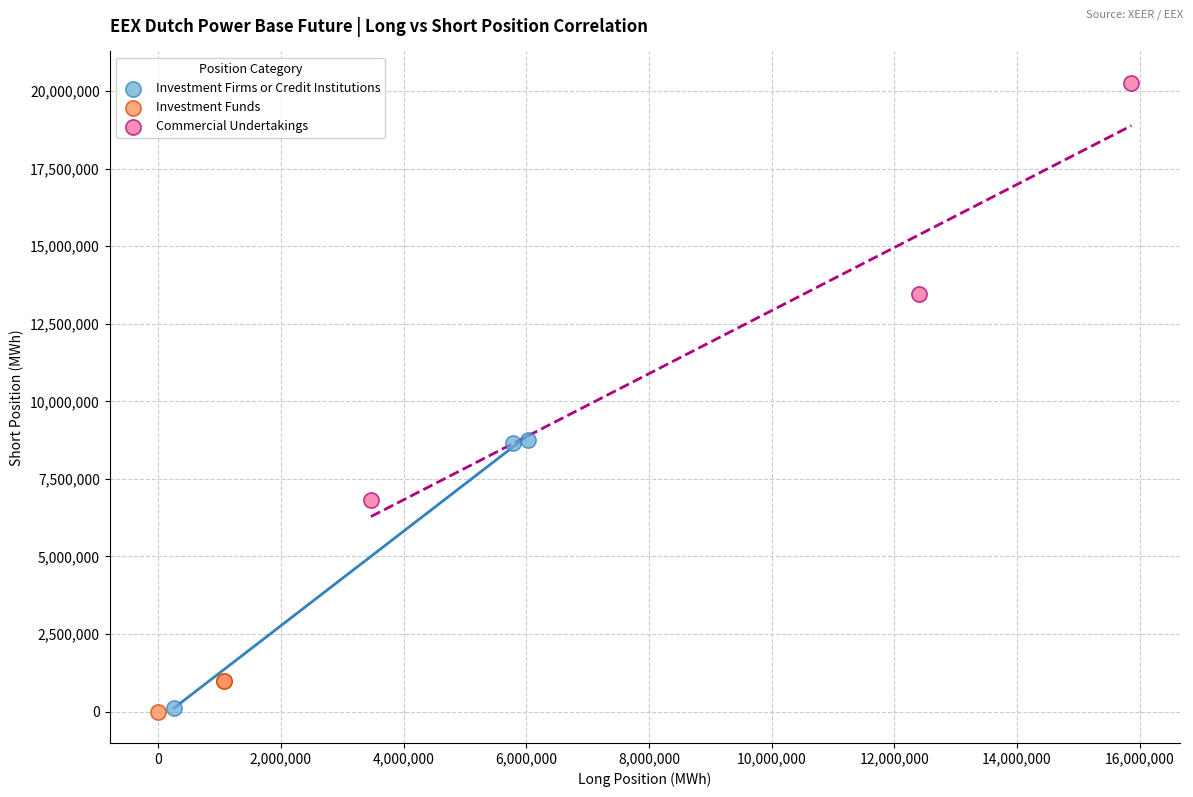

Which series contains the highest Y value?

Commercial Undertakings